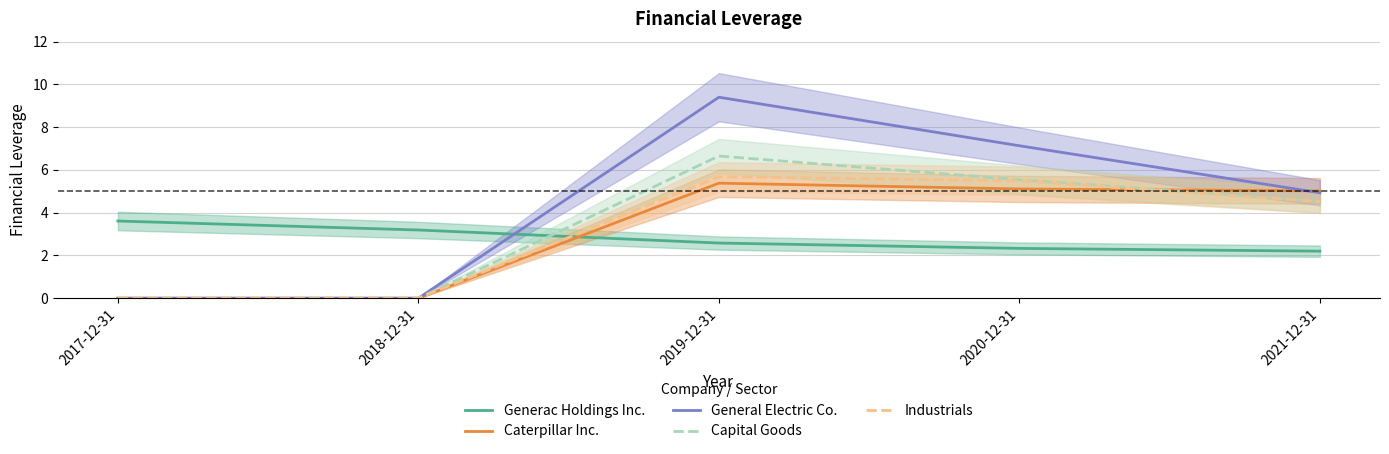

How many lines are shown in the chart?

5